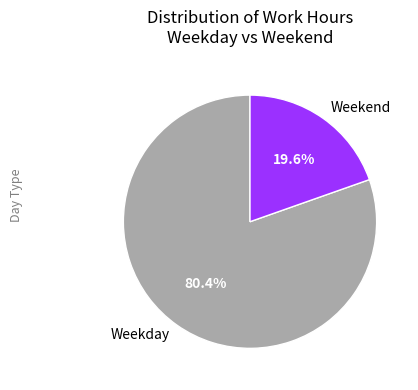

Rank the categories by value from highest to lowest.

Weekday, Weekend